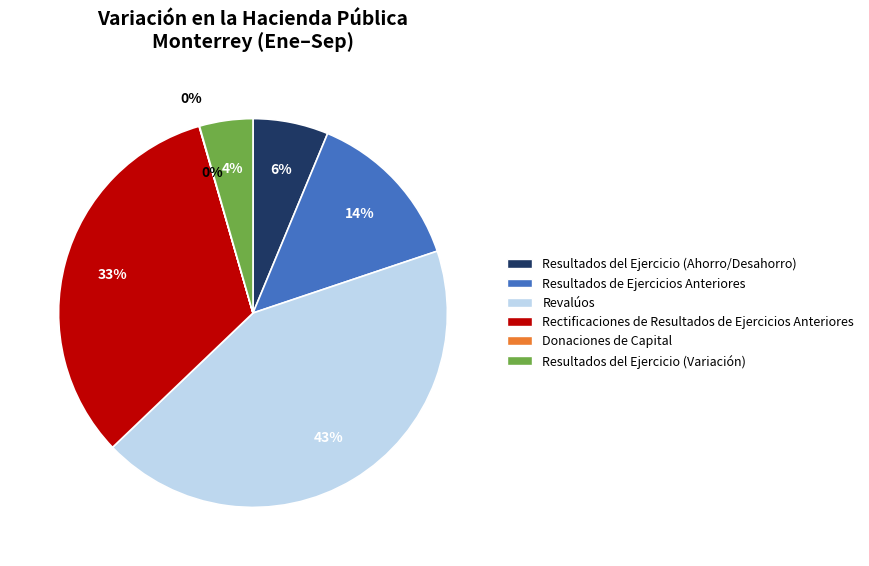

How much of the chart is everything except Revalúos?

57.0%